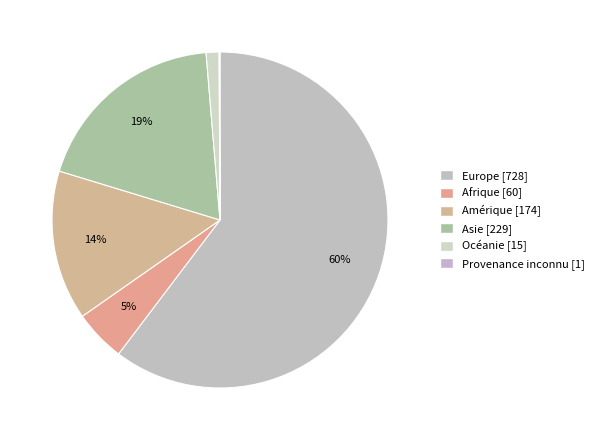

Which category has the biggest portion of the pie?

Europe